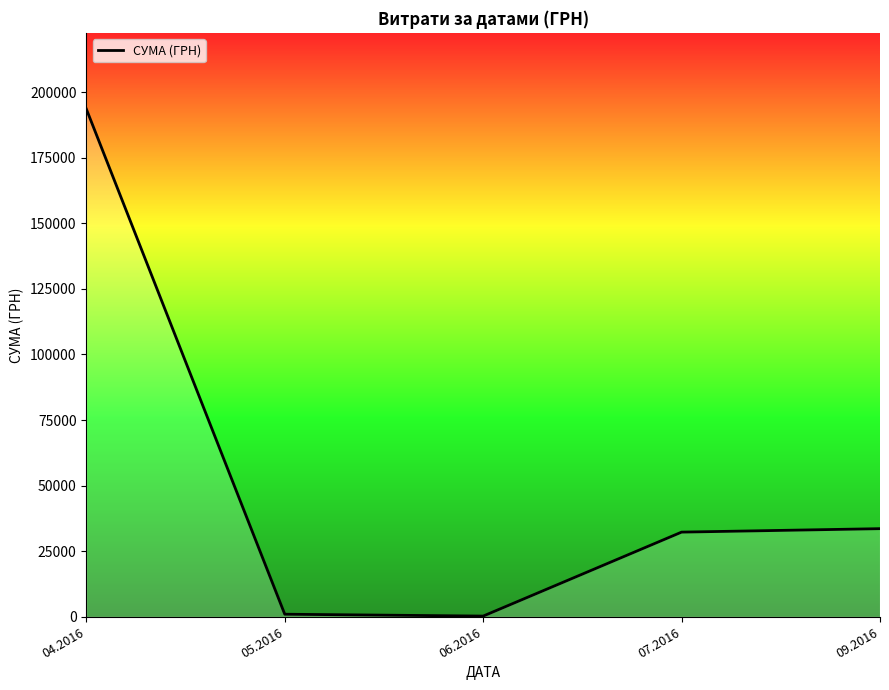

What is the ratio of the value at 07.2016 to the value at 09.2016?

1.0